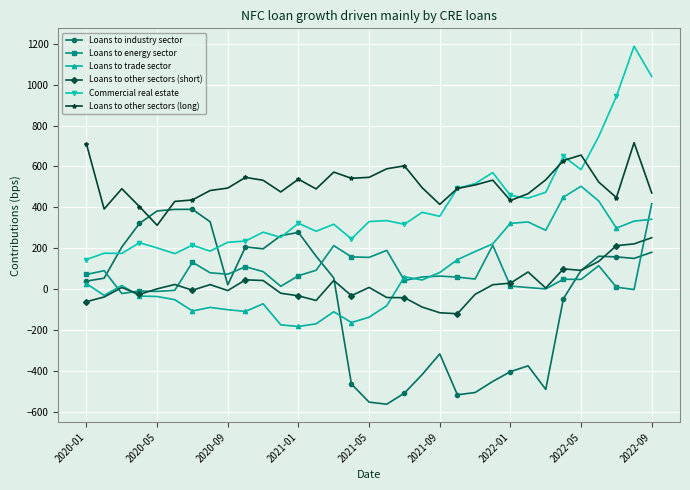

True or false: Commercial real estate and Loans to energy sector cross at least once.

False